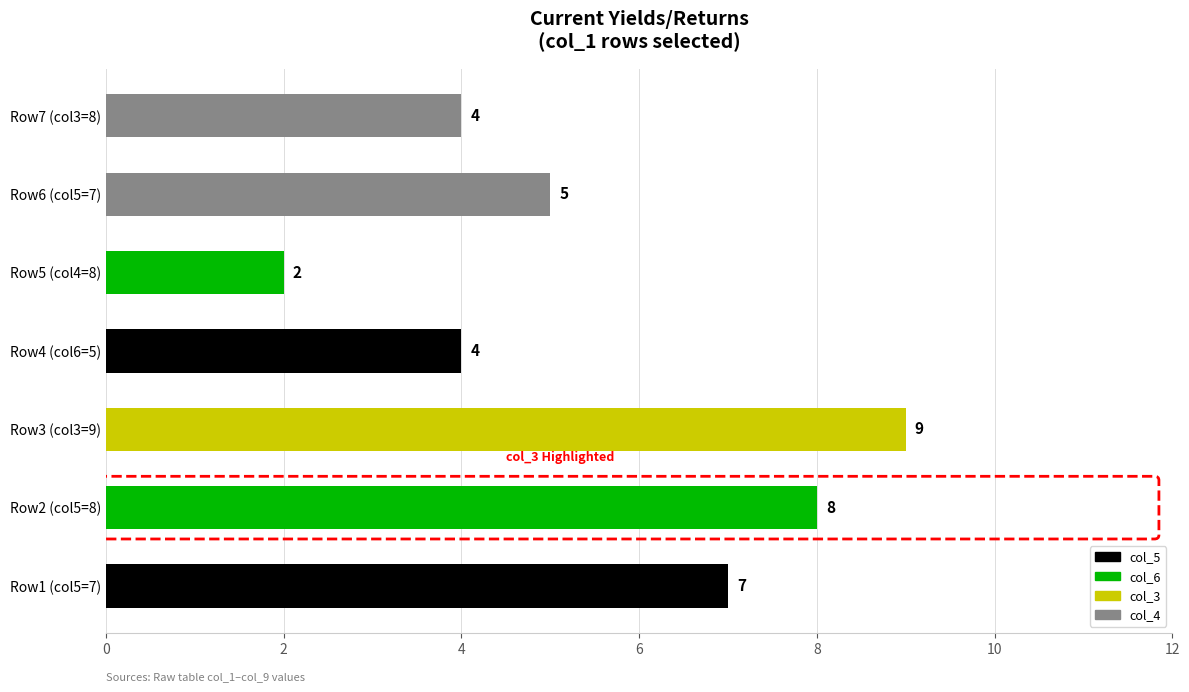

What value does the data have at Row4 (col6=5)?

4